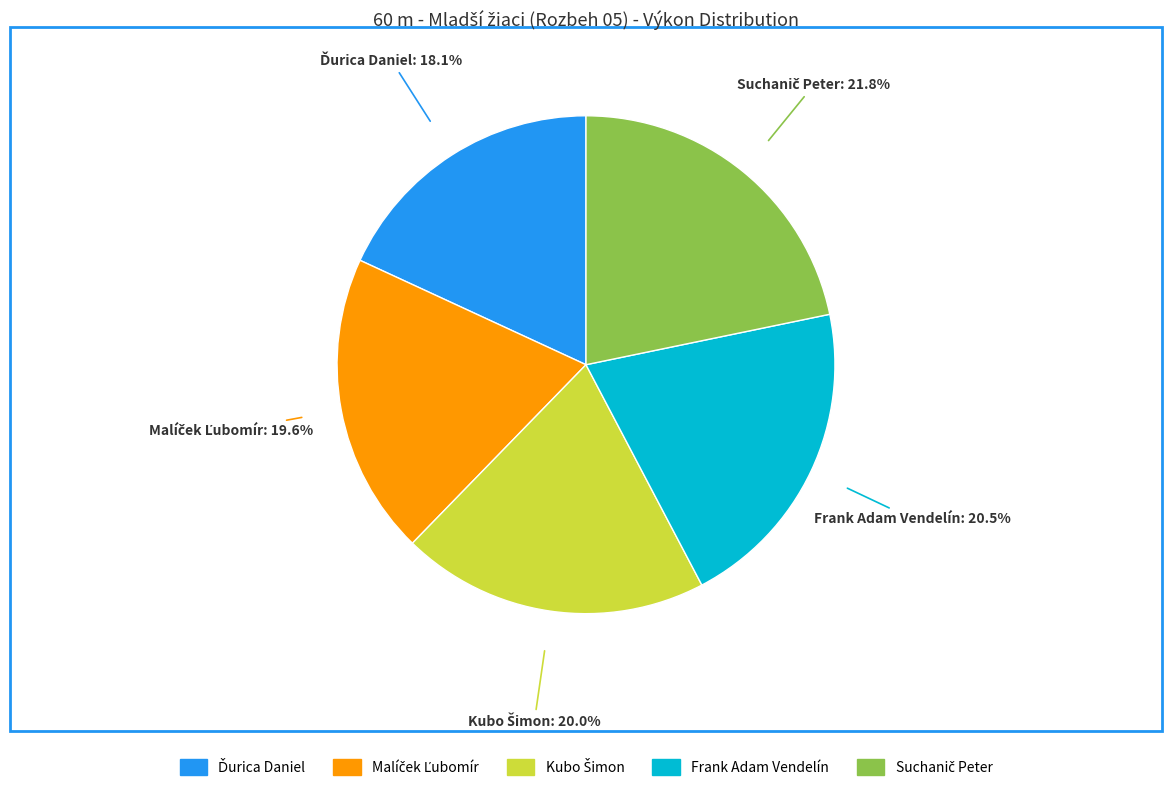

Count the number of slices in the pie.

5